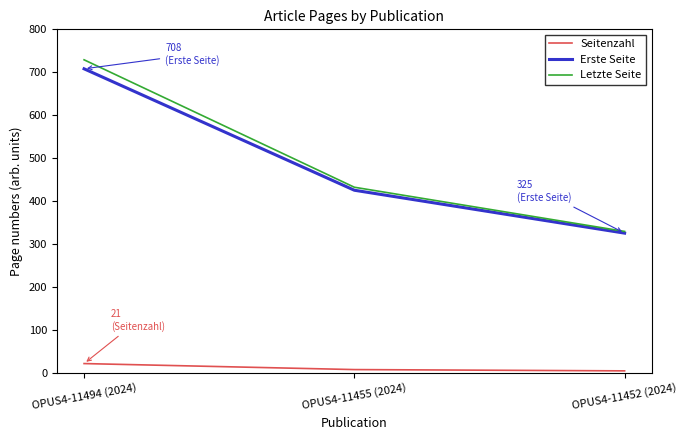

At which label is Letzte Seite closest to 529?

OPUS4-11455 (2024)